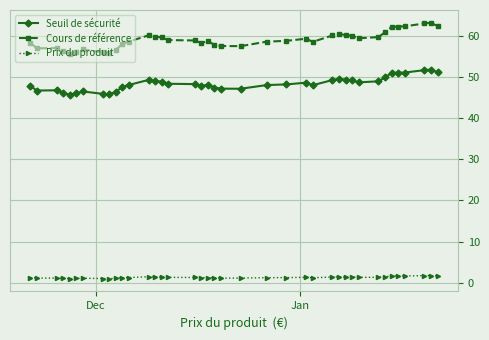

What is the value of the Cours de référence point at the 31st from the left?

59.4